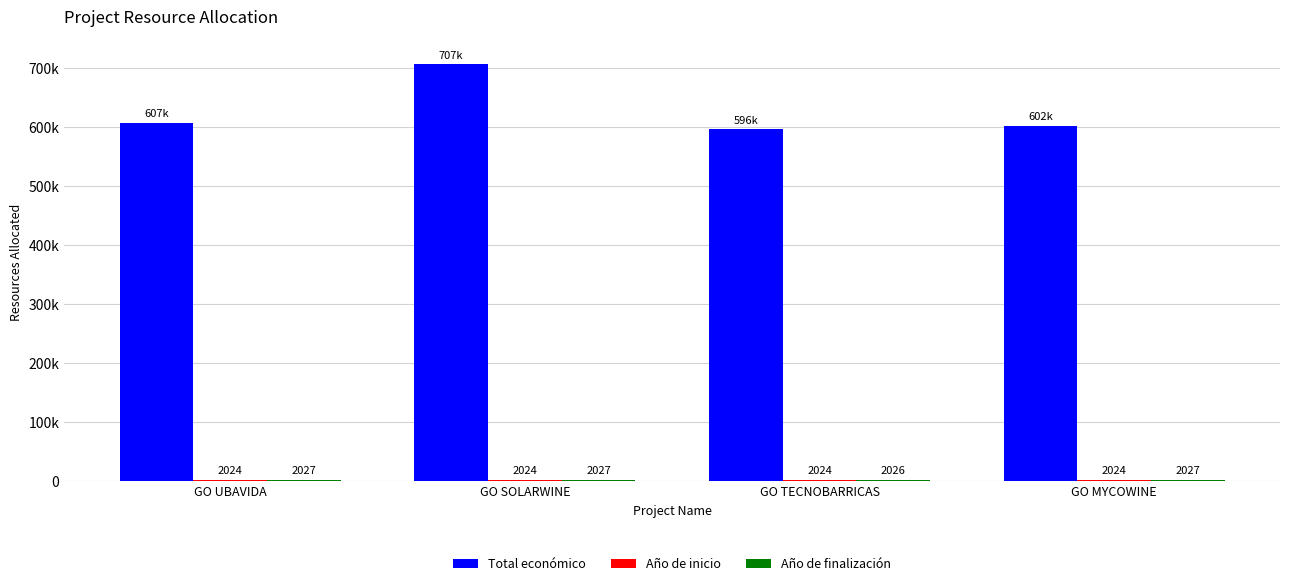

Are the bars grouped side by side (vs. stacked)?

Yes